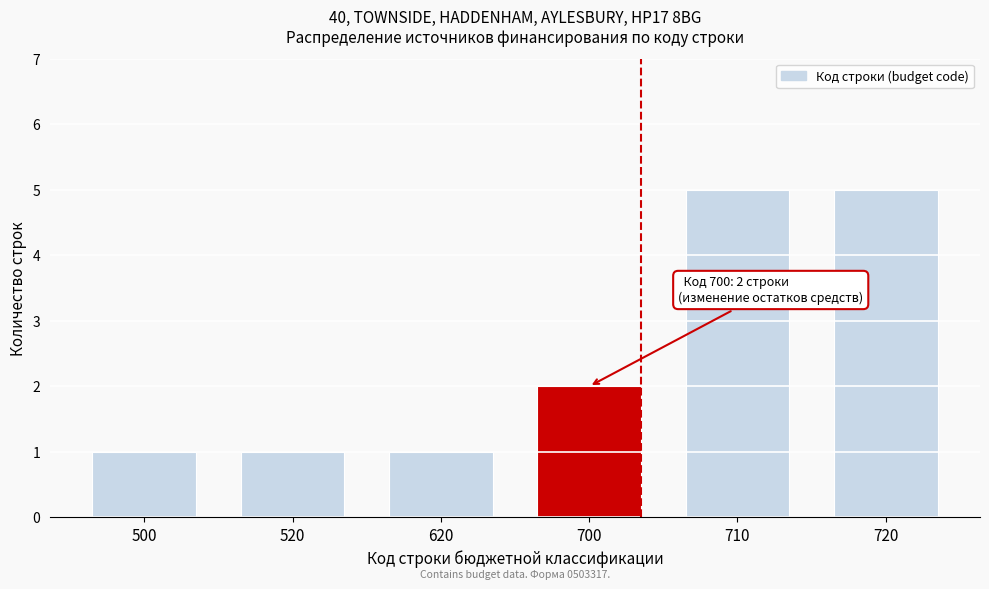

Reading left to right, what are all the values shown in this chart?

500=1	520=1	620=1	700=2	710=5	720=5